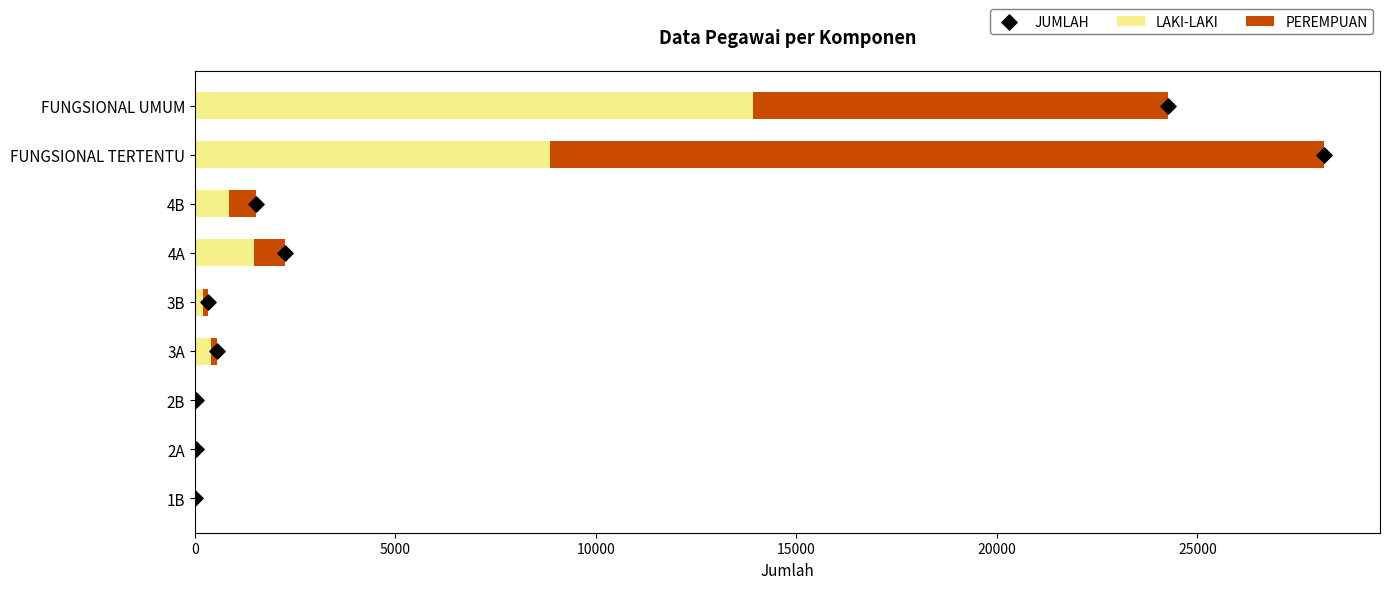

Which series reaches the maximum Y coordinate?

PEREMPUAN